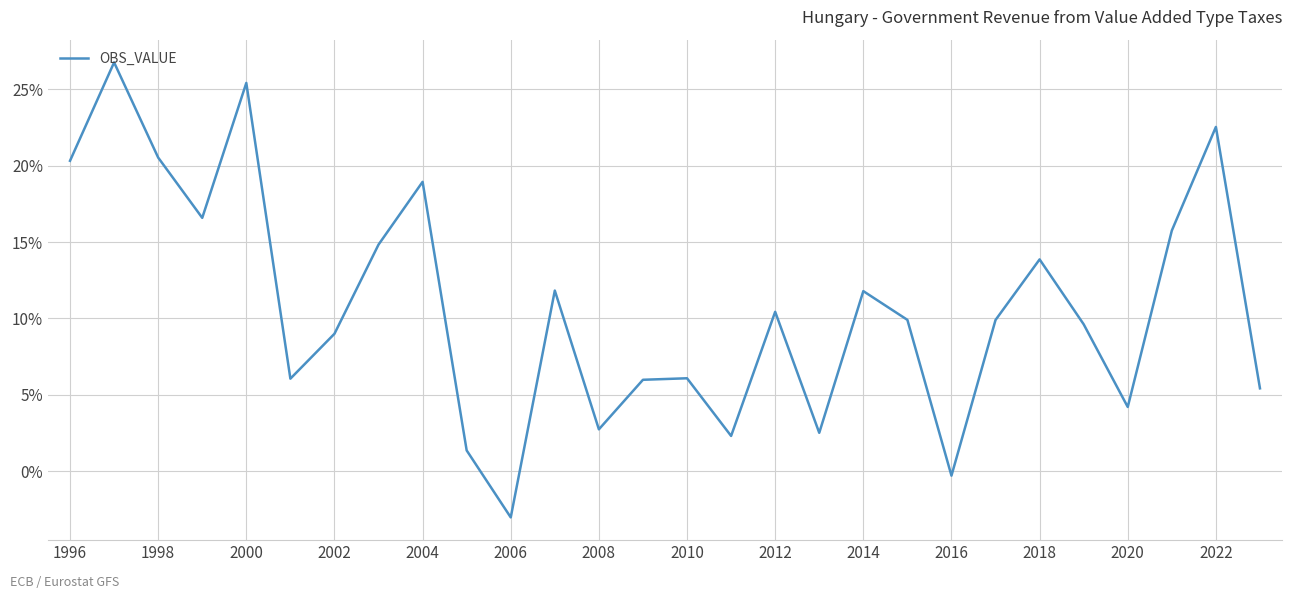

Does the chart display data point markers on the line(s)?

No